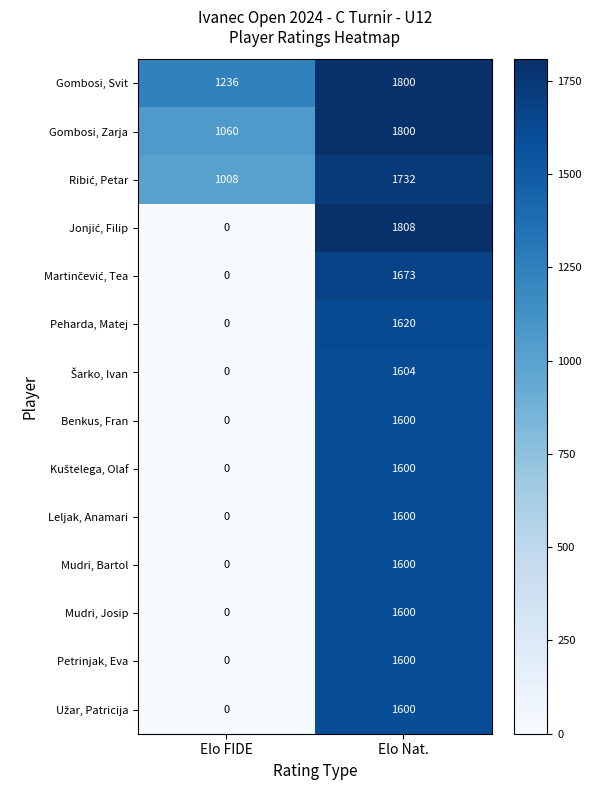

What is the average value of the Gombosi, Svit series?

1518